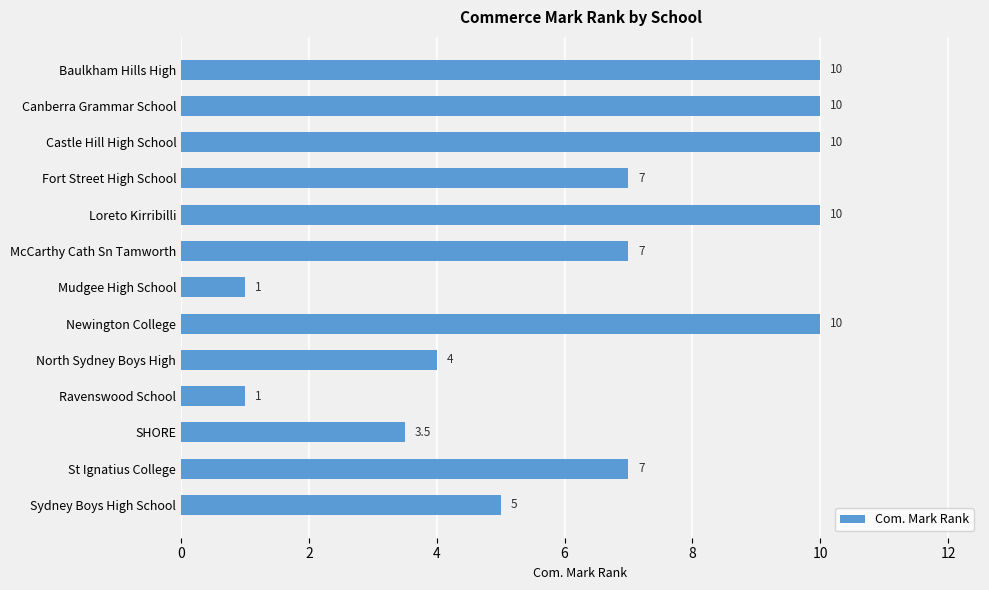

What is the difference between the maximum and minimum values?

9.0